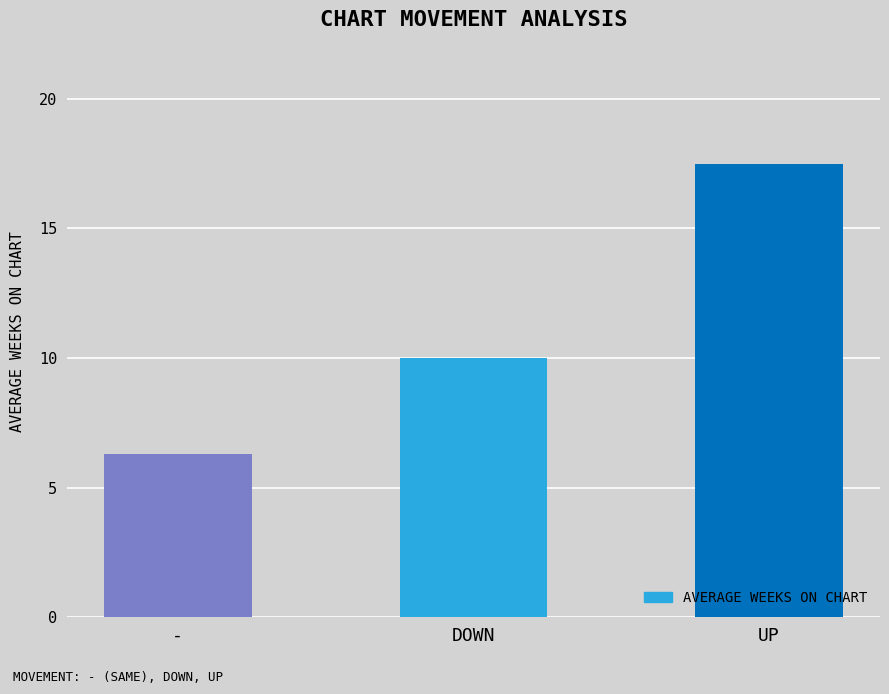

The chart shows a value of 6.3 at -. True or false?

True